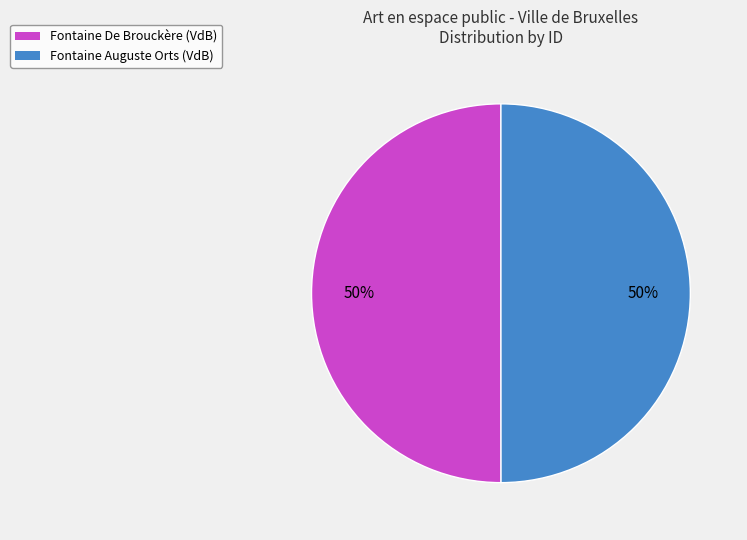

Is it true that Fontaine Auguste Orts (VdB) is 64% of the pie?

False